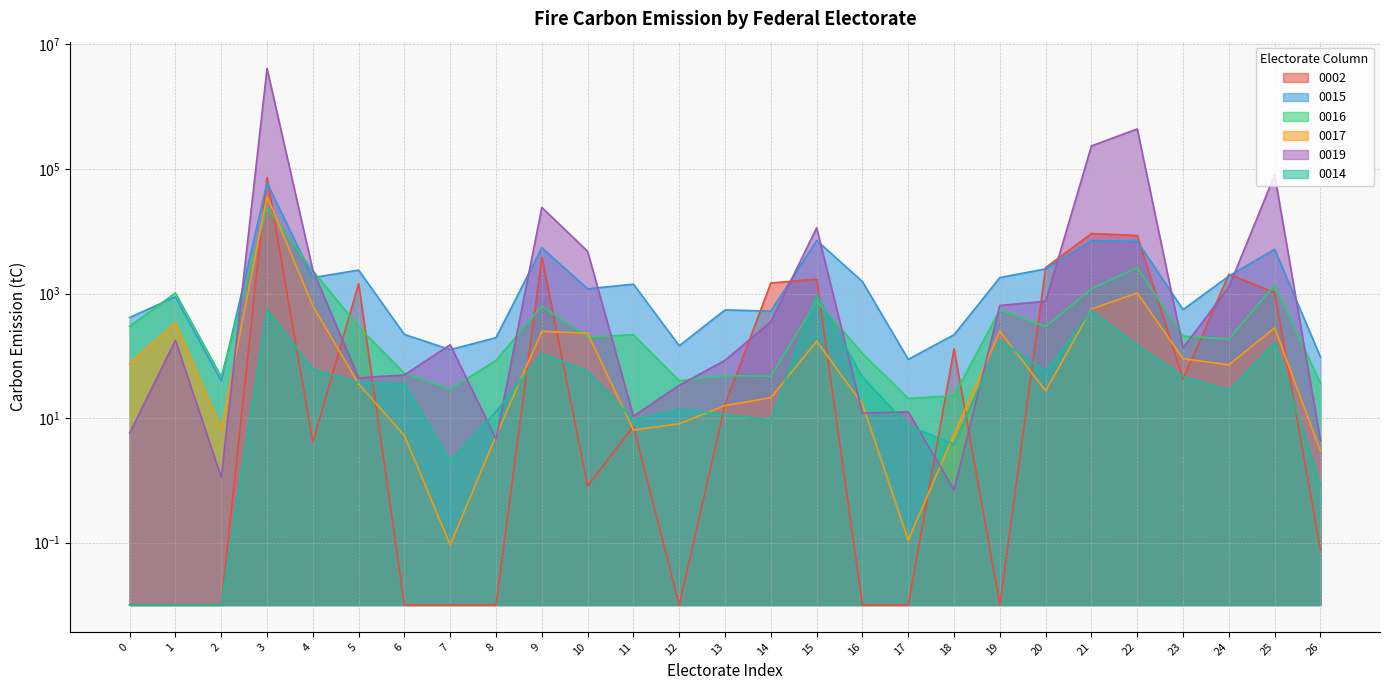

Reading right to left, what are all the values shown in this chart?

0002: 26=0.1	25=1036.4	24=2040.4	23=42.1	22=8543.1	21=9176.0	20=2608.7	19=0.0	18=129.2	17=0.0	16=0.0	15=1692.7	14=1476.0	13=16.4	12=0.0	11=7.4	10=0.8	9=3826.7	8=0.0	7=0.0	6=0.0	5=1439.8	4=4.1	3=73040.0	2=0.0	1=0.0	0=0.0
0015: 26=95.8	25=5131.2	24=1907.9	23=552.1	22=6883.5	21=7051.5	20=2490.1	19=1804.2	18=217.9	17=87.8	16=1555.1	15=7112.9	14=521.3	13=545.9	12=145.2	11=1415.5	10=1189.8	9=5425.8	8=196.0	7=125.6	6=220.2	5=2378.3	4=1800.5	3=59953.0	2=39.7	1=885.9	0=412.1
0016: 26=36.4	25=1370.7	24=185.7	23=206.9	22=2604.2	21=1188.8	20=295.1	19=547.7	18=23.0	17=20.7	16=109.5	15=754.5	14=47.3	13=48.1	12=39.6	11=217.5	10=200.7	9=628.5	8=84.7	7=28.9	6=52.3	5=291.6	4=2331.2	3=24202.0	2=46.4	1=1021.7	0=297.0
0017: 26=2.9	25=282.0	24=71.5	23=90.0	22=1020.8	21=565.5	20=27.4	19=247.3	18=5.5	17=0.1	16=16.9	15=171.4	14=21.3	13=15.9	12=8.1	11=6.4	10=229.6	9=247.9	8=5.2	7=0.1	6=5.2	5=35.3	4=633.9	3=36415.0	2=6.7	1=341.7	0=75.7
0019: 26=4.3	25=80216.0	24=1269.3	23=134.2	22=438950.0	21=234200.0	20=752.0	19=643.7	18=0.7	17=12.6	16=12.0	15=11347.0	14=354.1	13=84.6	12=33.7	11=10.7	10=4762.8	9=24117.0	8=4.6	7=150.7	6=49.3	5=44.2	4=2366.6	3=4097500.0	2=1.1	1=177.8	0=5.7
0014: 26=0.8	25=164.8	24=27.7	23=46.8	22=147.2	21=533.4	20=56.8	19=179.1	18=3.8	17=7.5	16=45.4	15=950.7	14=9.2	13=11.5	12=13.9	11=9.3	10=57.0	9=107.9	8=12.7	7=2.0	6=35.1	5=37.4	4=60.4	3=547.6	2=0.0	1=0.0	0=0.0